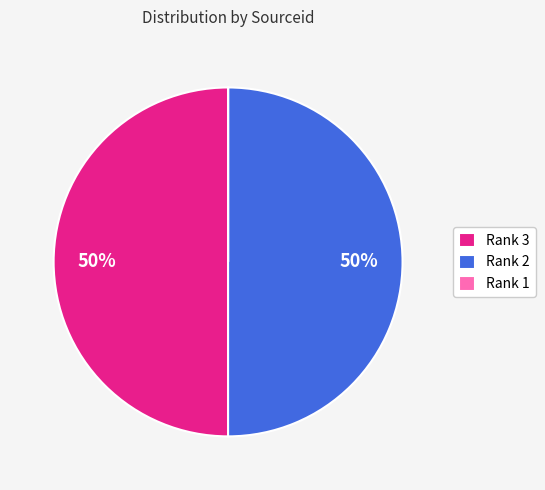

Approximately how many times larger is the value at Rank 2 compared to Rank 3?

1.0